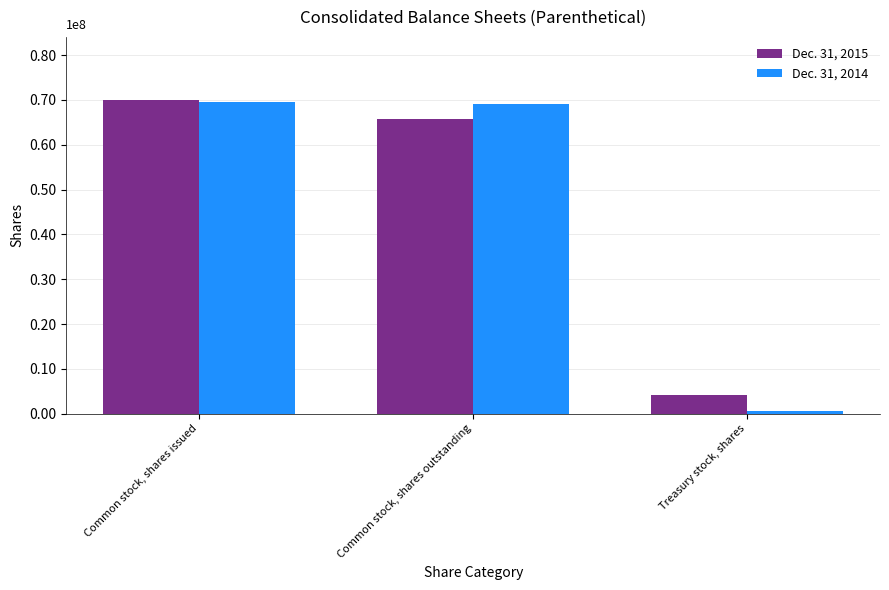

Which has a higher value, Treasury stock, shares or Common stock, shares issued?

Common stock, shares issued